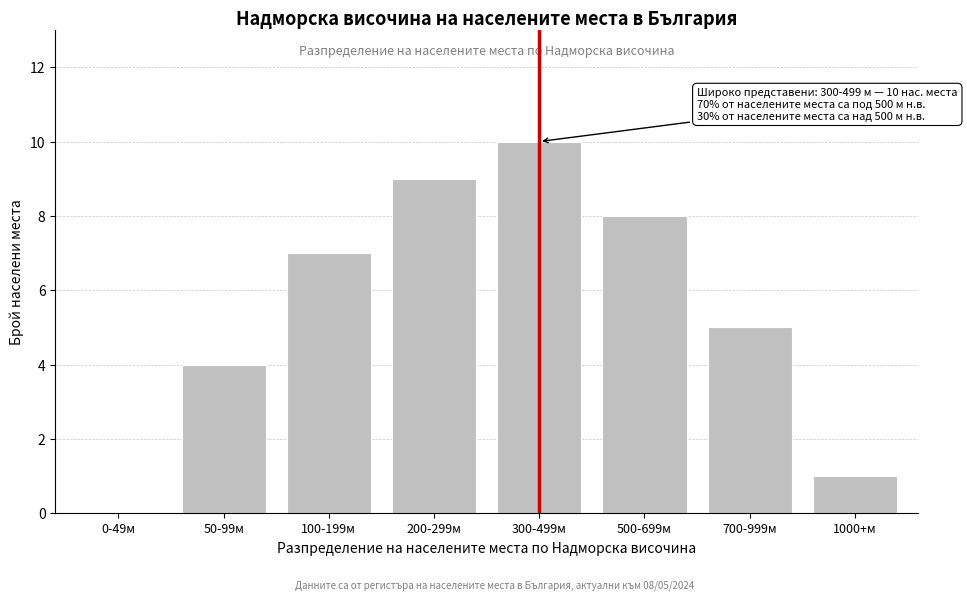

Reading right to left, extract all data points from this chart.

1000+м=1	700-999м=5	500-699м=8	300-499м=10	200-299м=9	100-199м=7	50-99м=4	0-49м=0